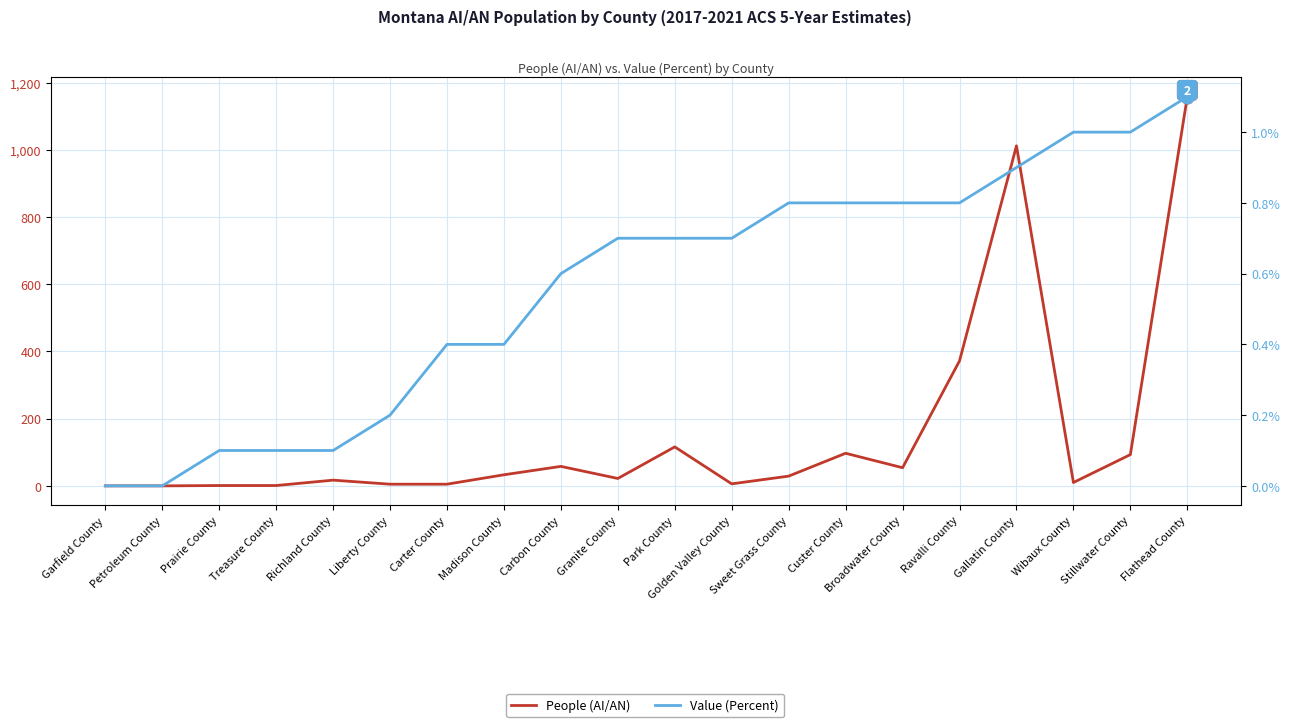

Is it true that People (AI/AN) equals 5.0 at Carter County?

True